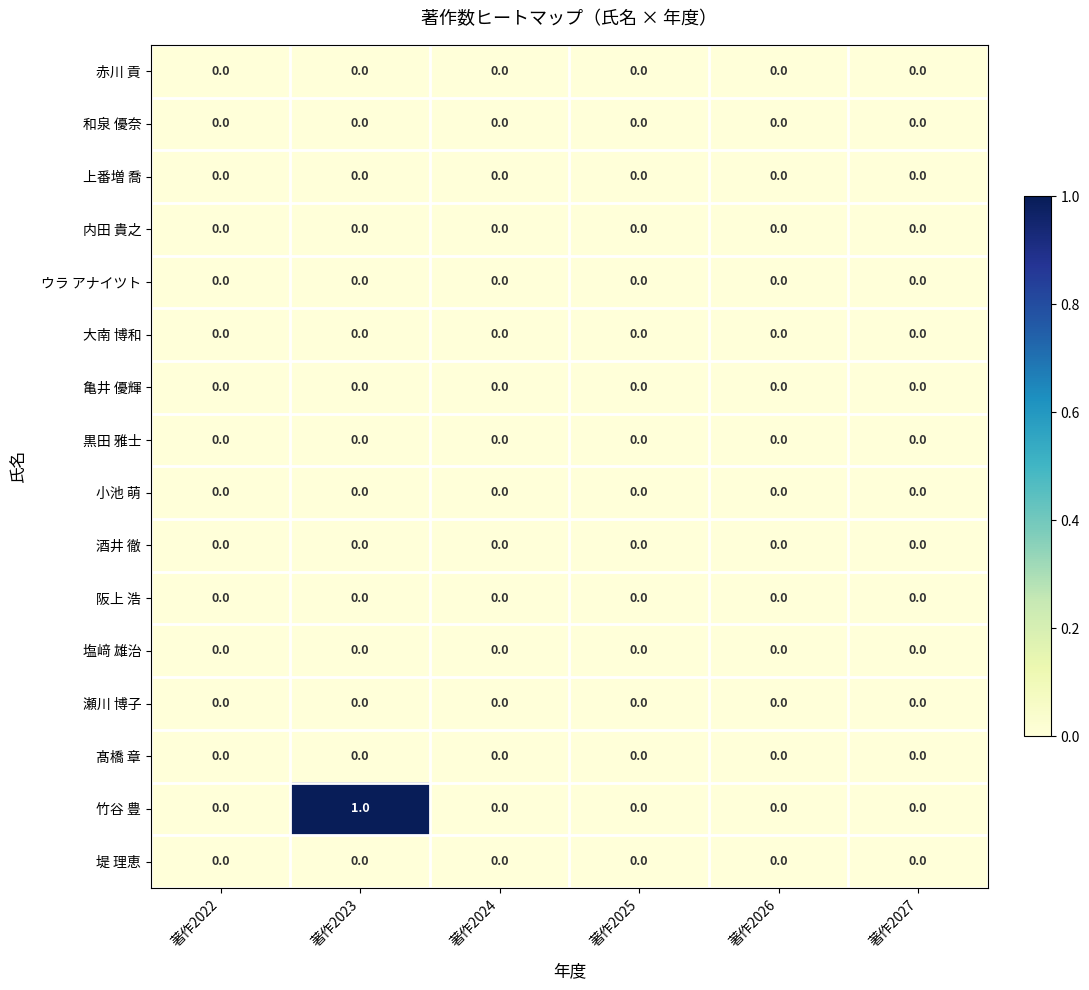

At which category is the sum across all series the highest?

著作2023